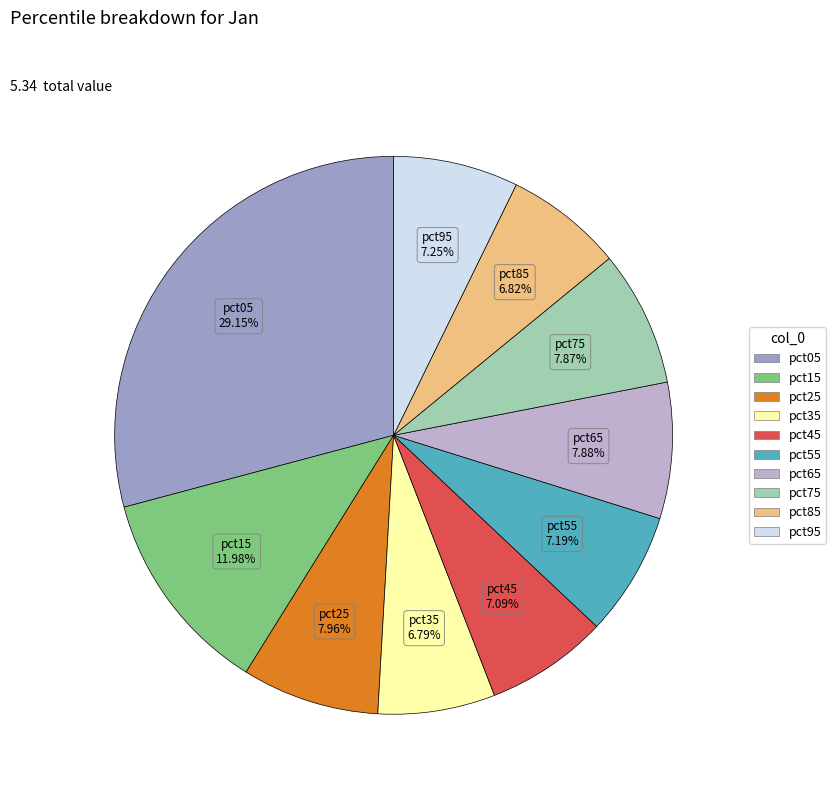

Is the sum of pct75 and pct85 greater than half?

No